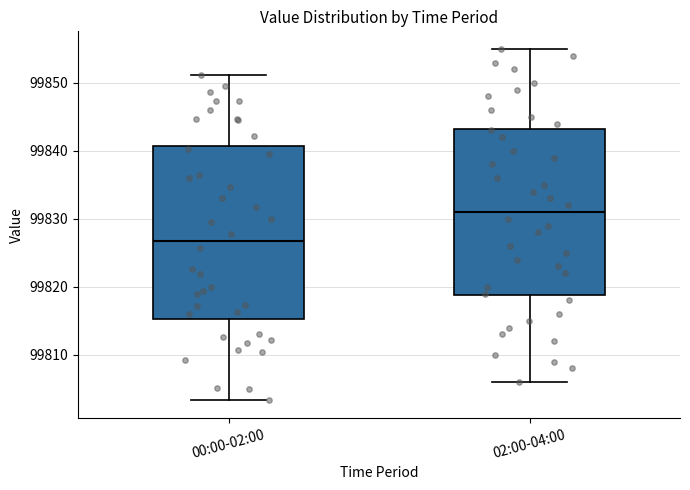

Which box has the lowest median line?

00:00-02:00